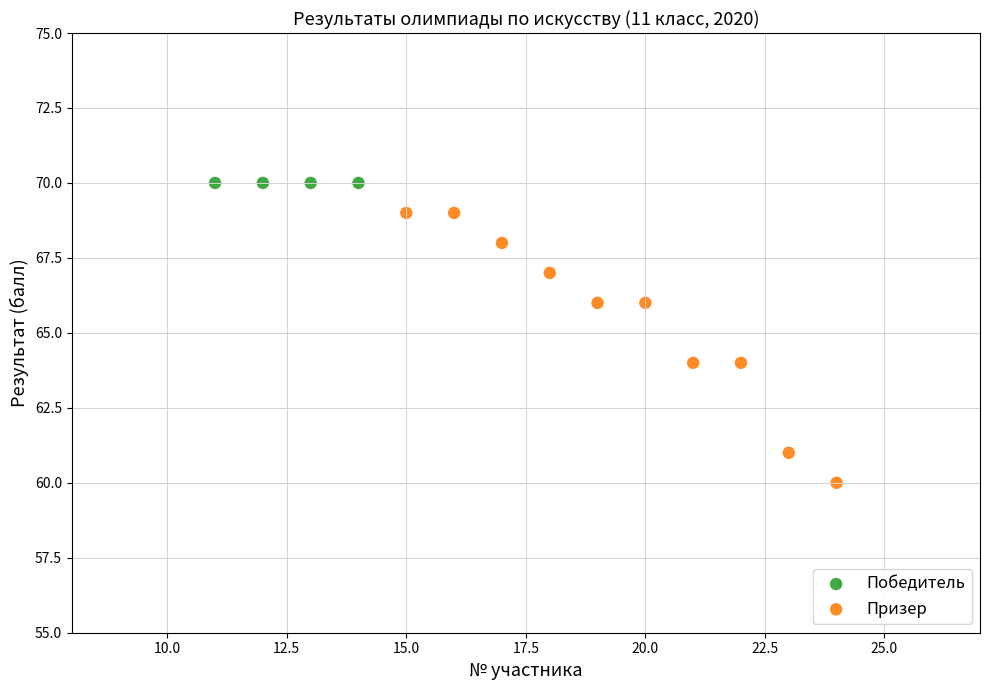

Which series reaches the maximum Y coordinate?

Победитель